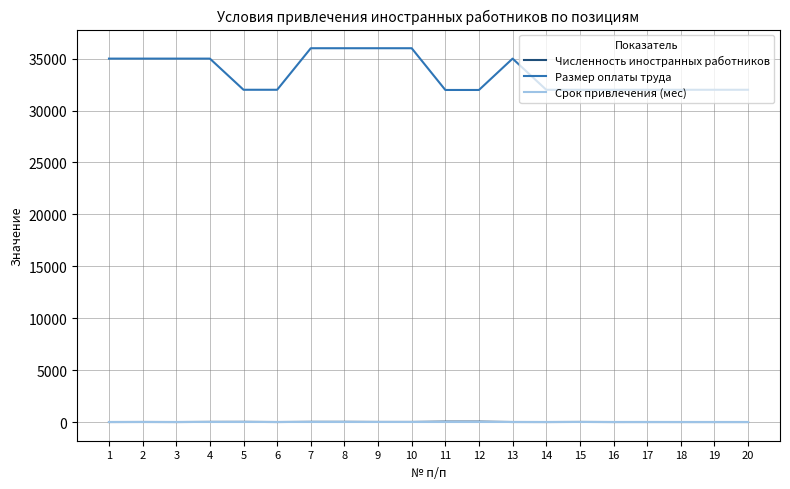

What is the maximum value shown in the chart?

36000